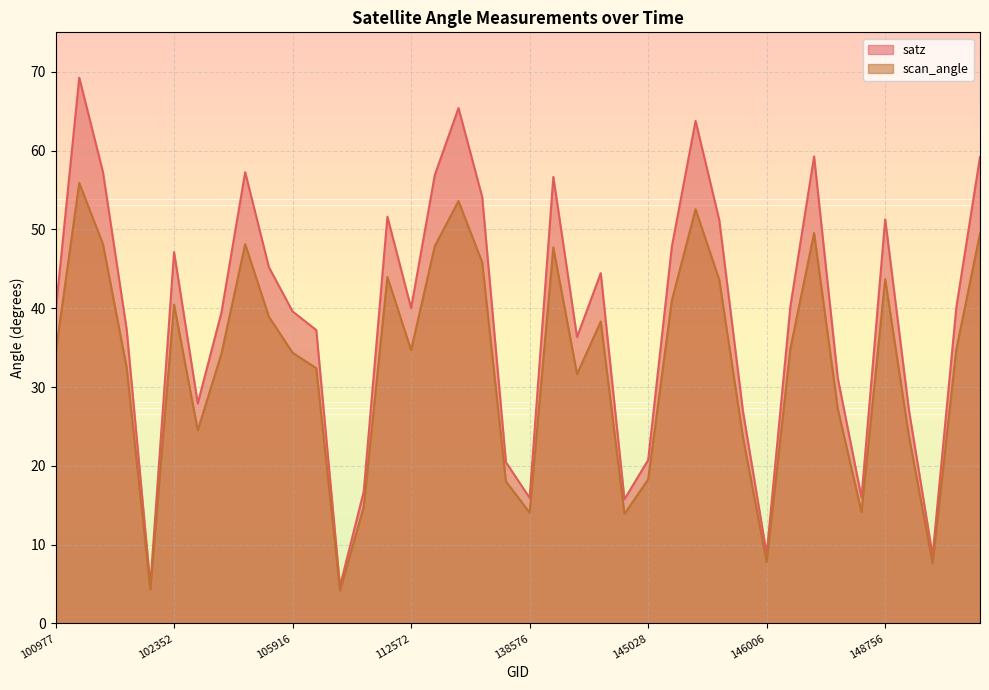

What is the value of the satz point at the 35th from the left?

16.0